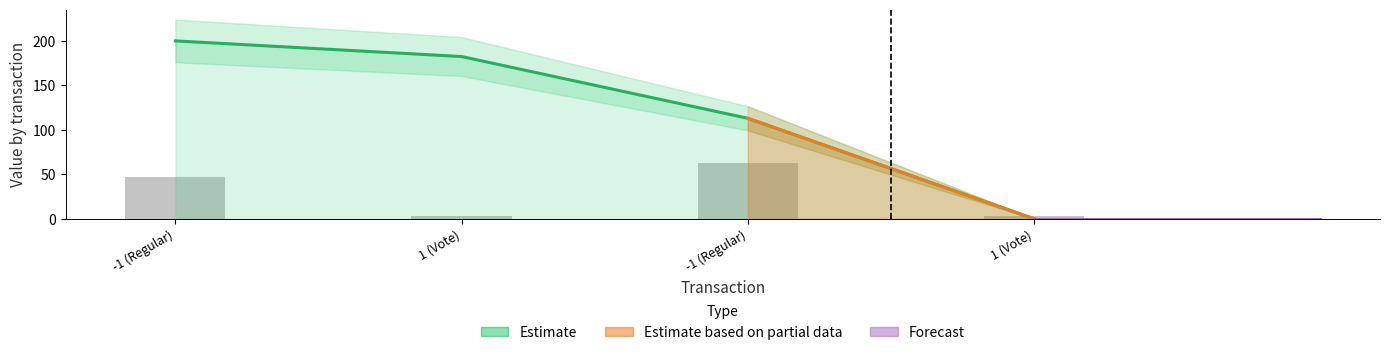

Does the chart contain stacked bars?

No